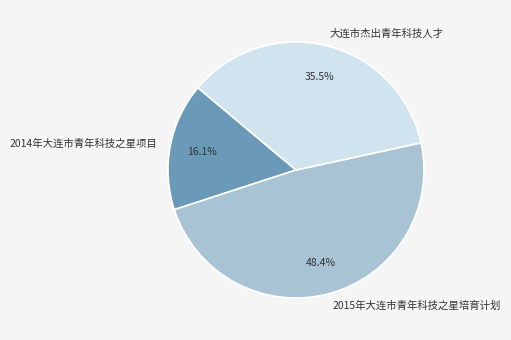

What portion of the pie excludes 2015年大连市青年科技之星培育计划?

51.6%